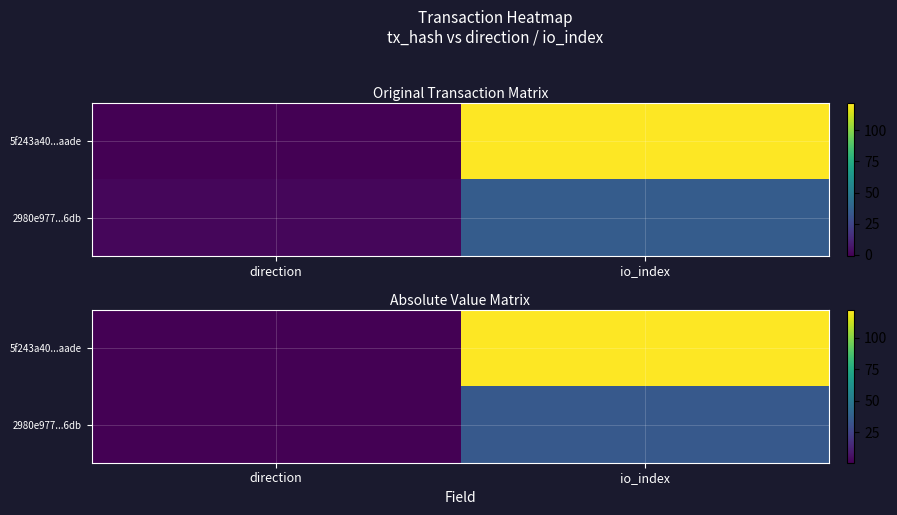

What is the difference between the 2980e977...6db values at io_index and direction?

34